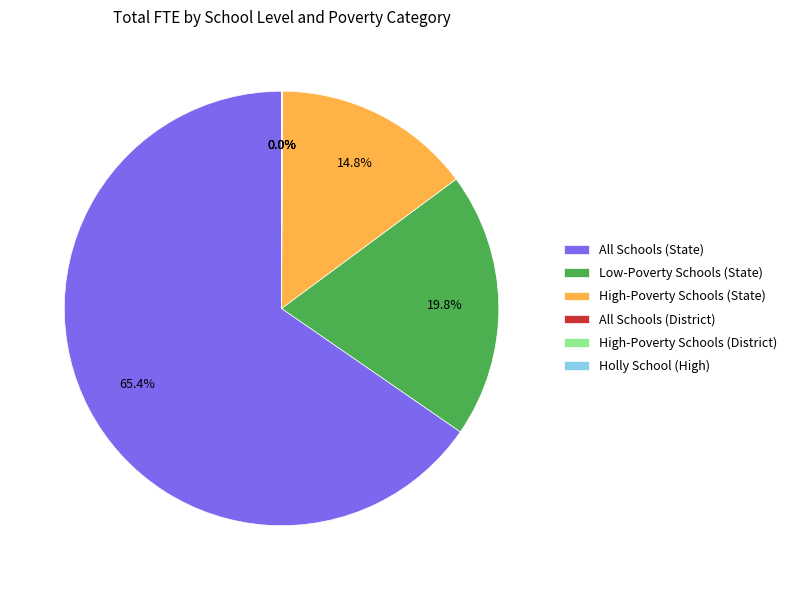

What is the largest slice in the pie chart?

All Schools (State)